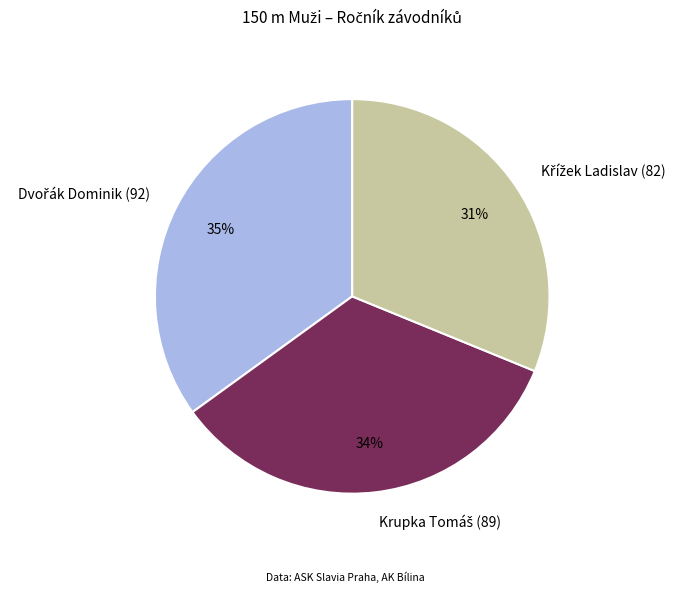

Is there any slice that represents more than half of the pie?

No